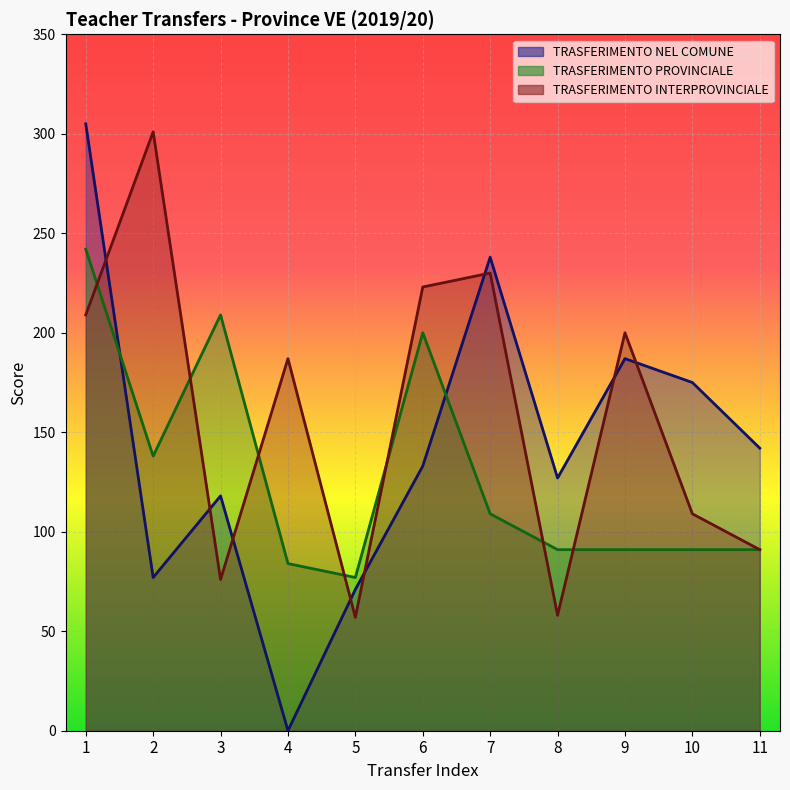

At which category does TRASFERIMENTO INTERPROVINCIALE reach its first local peak?

2